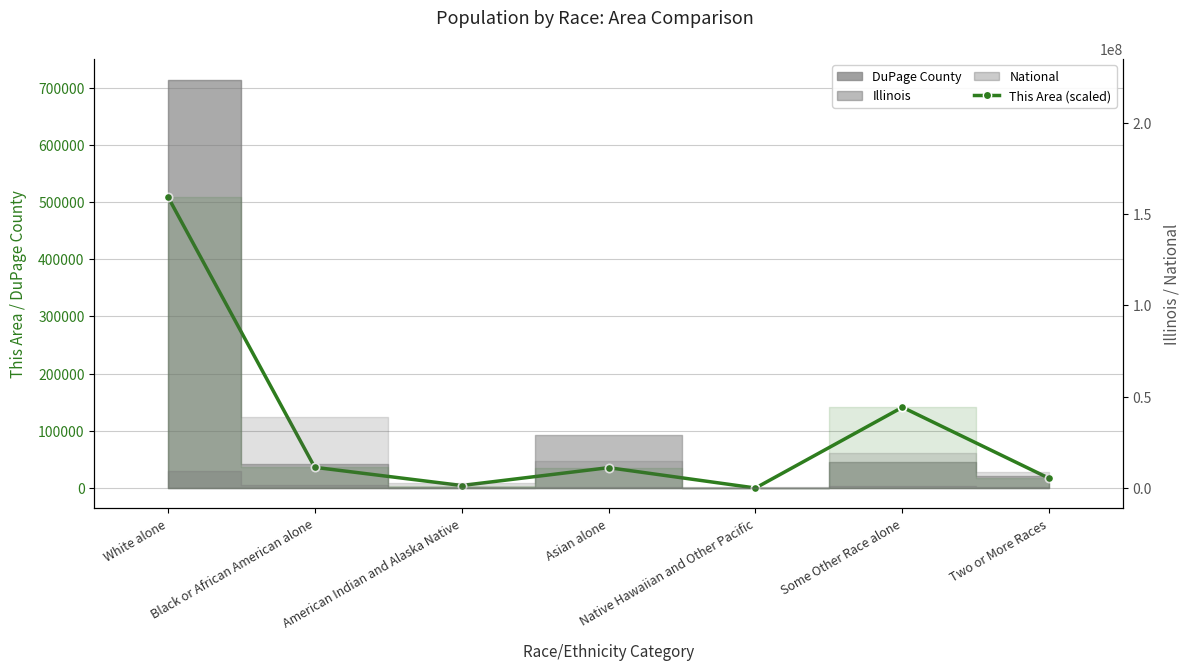

Where is the data nearest to the value 254800?

Some Other Race alone